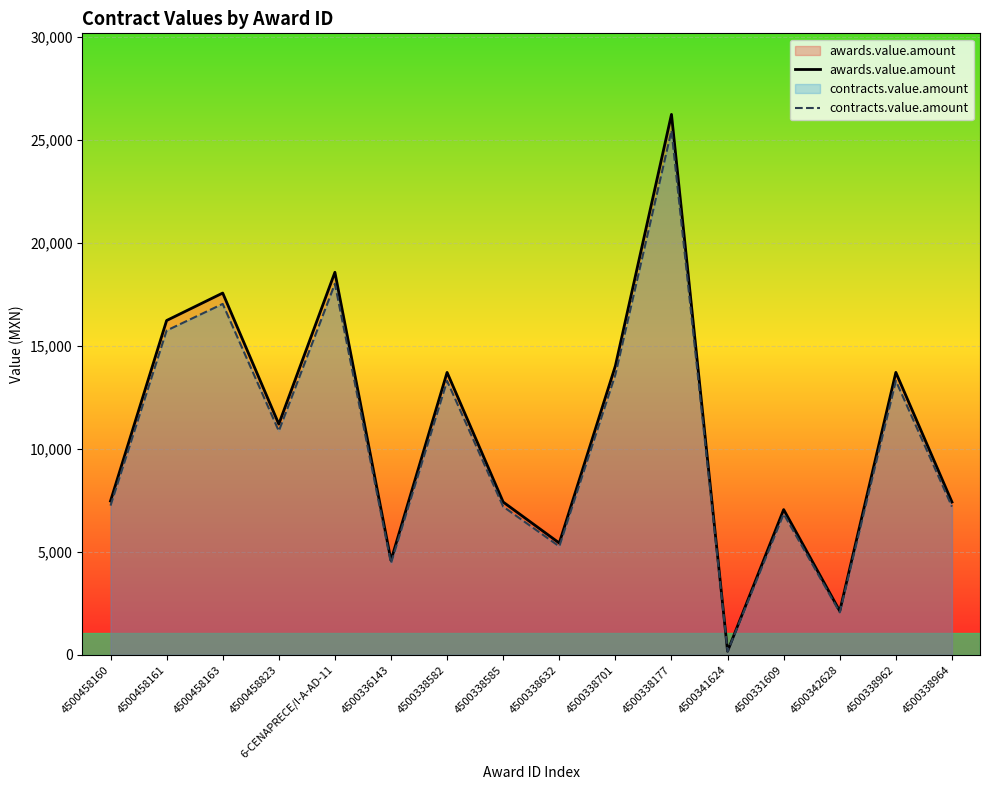

How many categories are shown in the chart?

16